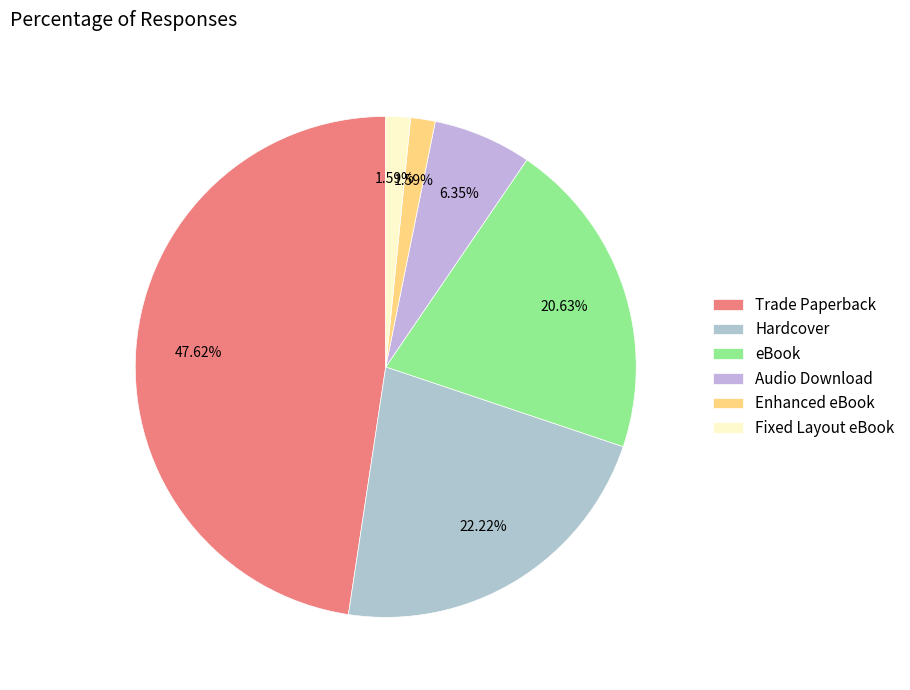

The Fixed Layout eBook slice represents 2% of the pie. True or false?

True